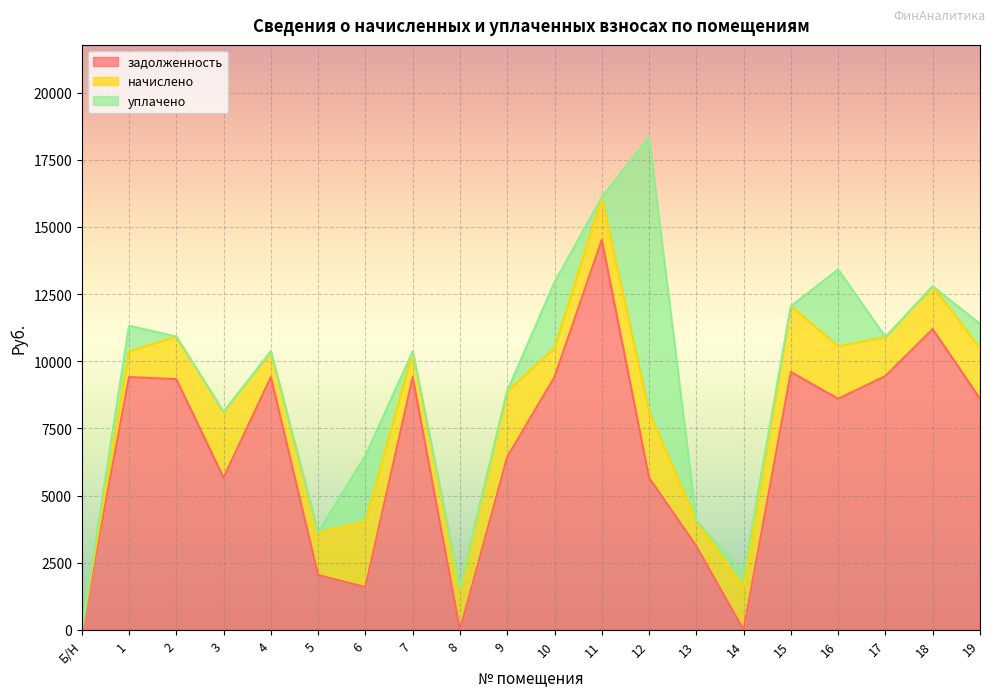

Which series has the largest range (max minus min)?

задолженность